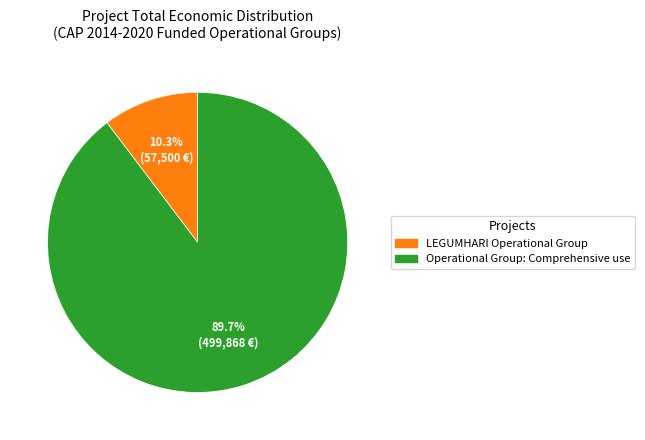

Is there a majority slice in this chart?

Yes